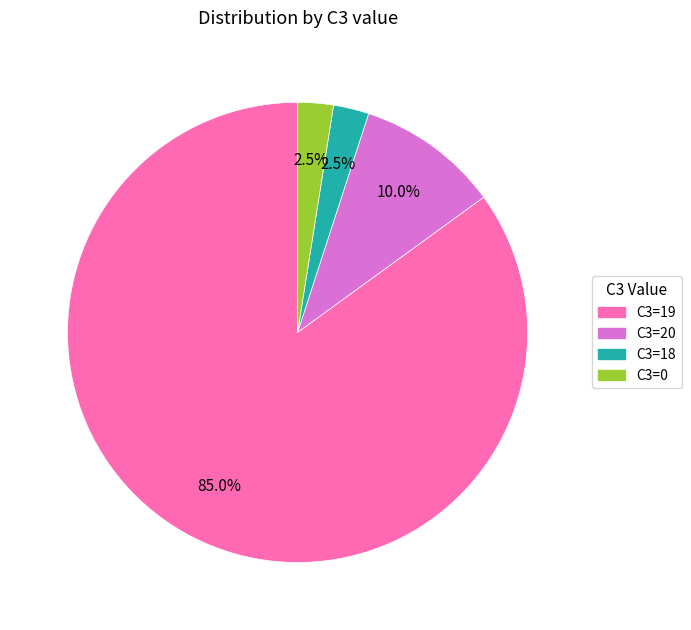

Is there any slice that represents more than half of the pie?

Yes